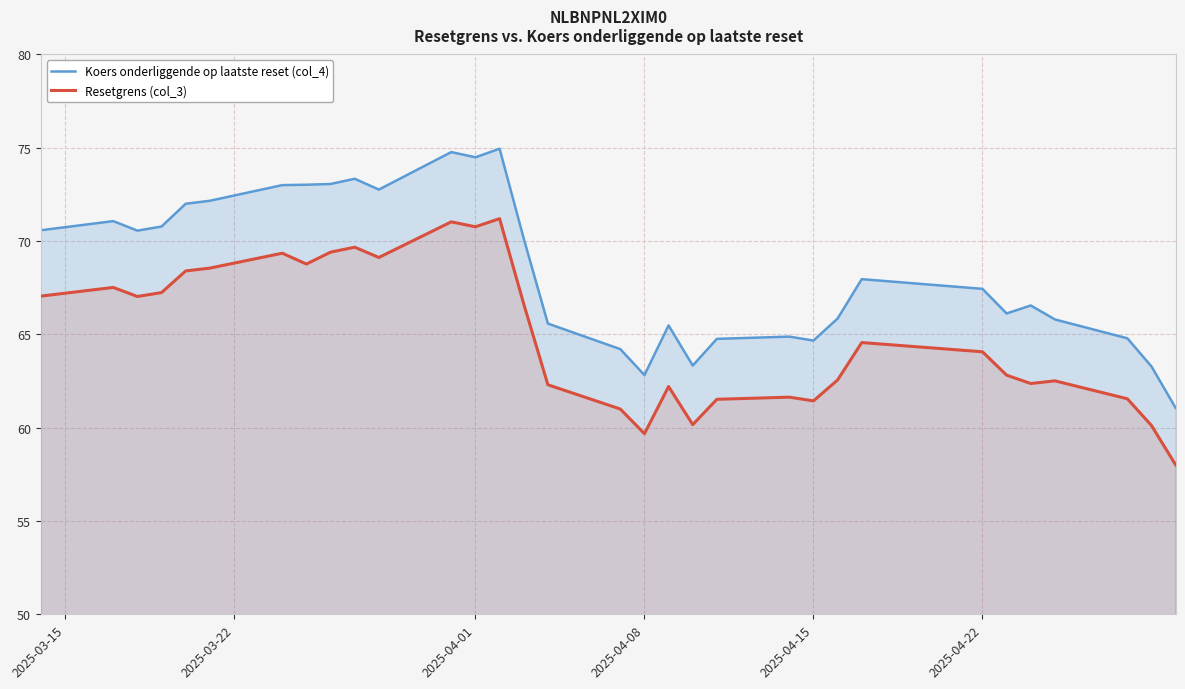

Which series has the largest range (max minus min)?

Koers onderliggende op laatste reset (col_4)